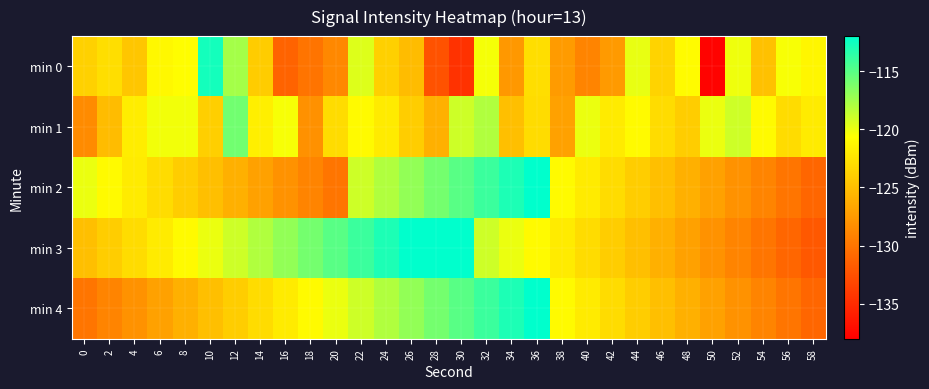

What is the total value across all series at 52?

-624.1